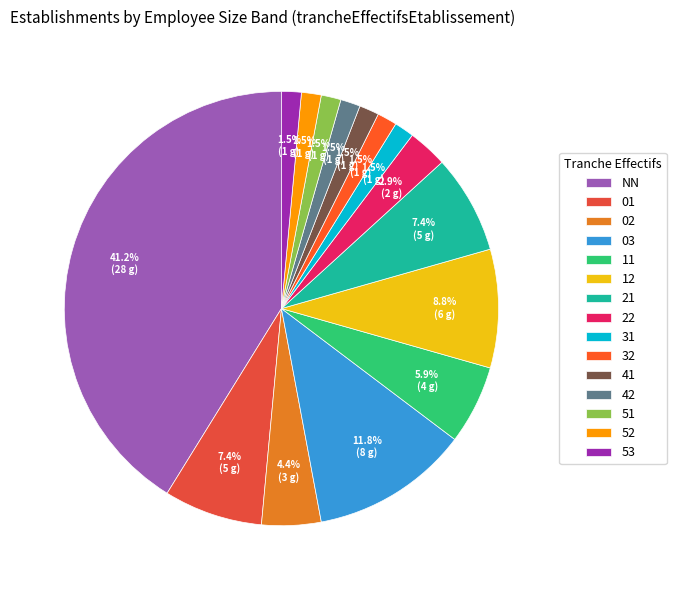

What percentage is NOT represented by 02?

95.6%